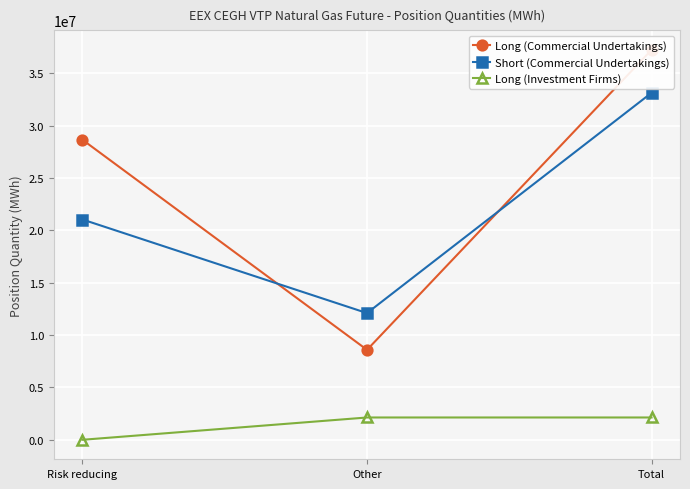

What is the total value across all series at Total?

72498187